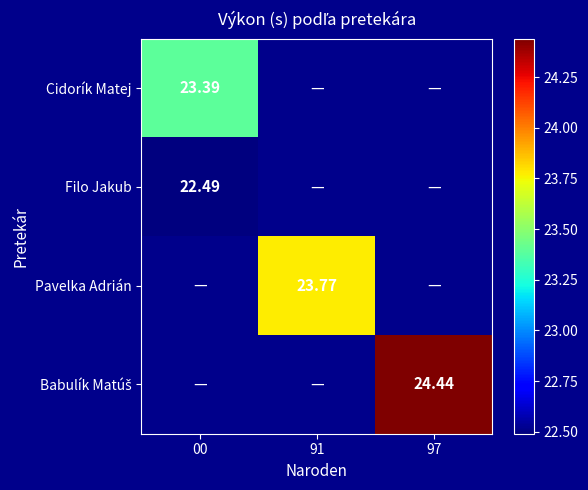

At which category does the chart reach its minimum across all series?

00